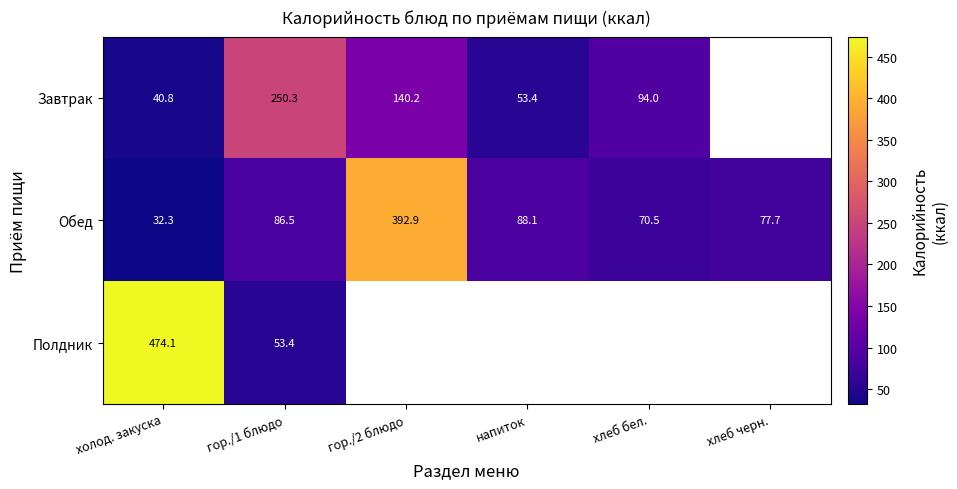

At холод. закуска, list the series in order from smallest to largest.

Обед, Завтрак, Полдник